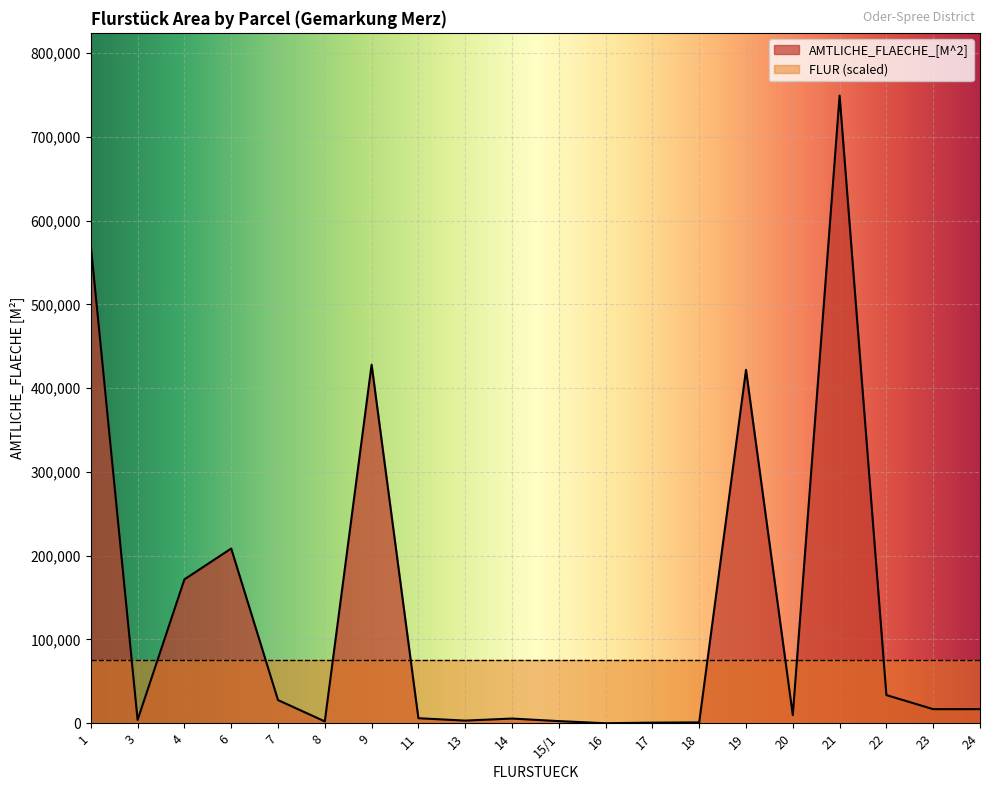

What is the average value?

133982